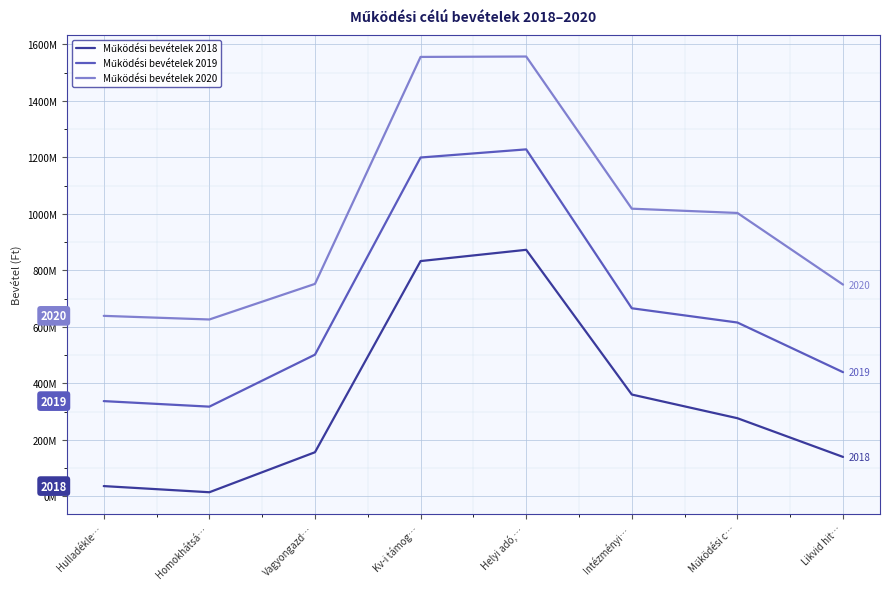

The value of Működési bevételek 2020 at Homokhátsá… is 179978459. True or false?

False